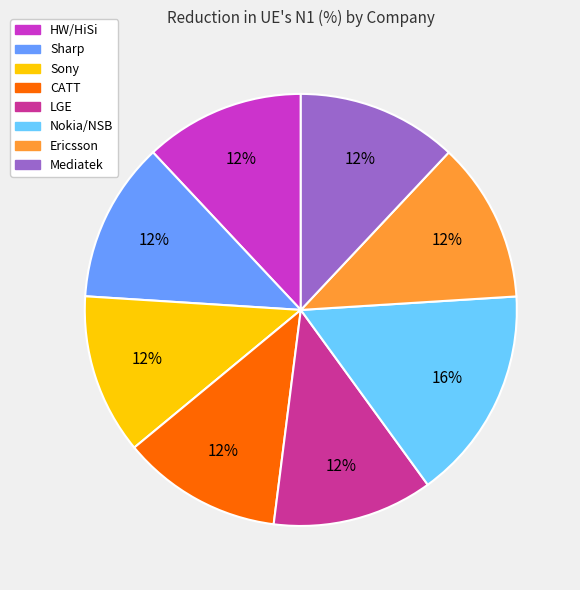

Is it true that Ericsson is 12% of the pie?

True